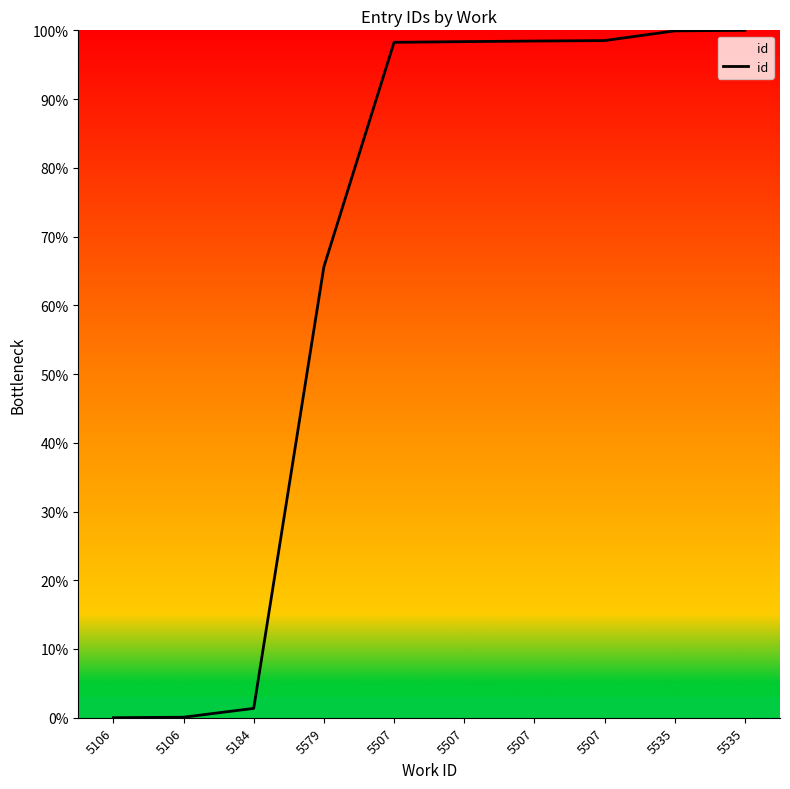

Which label corresponds to the largest value in the chart?

5535